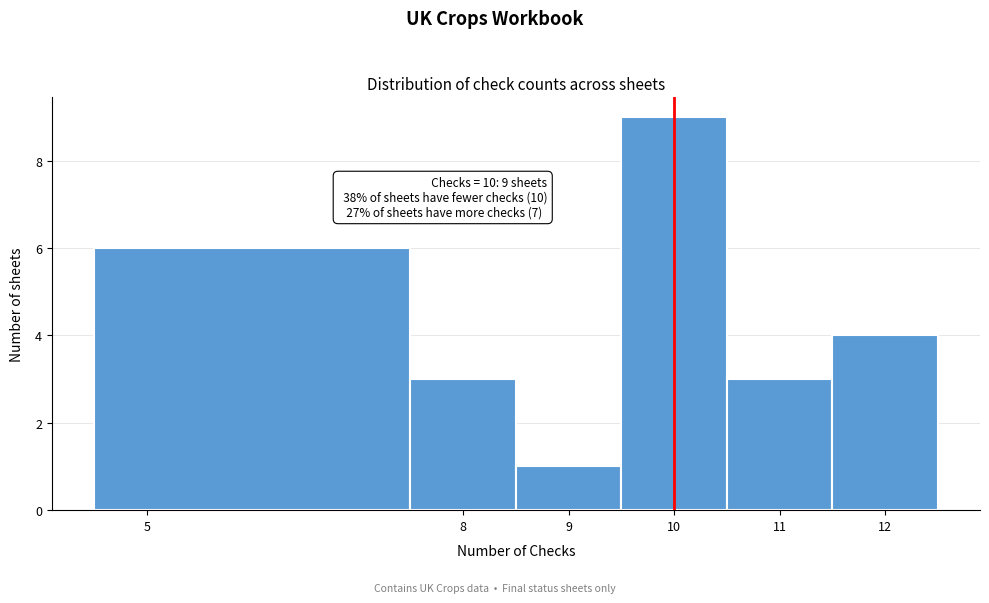

Over which range of the x-axis is the bar tallest?

9.5 to 10.5